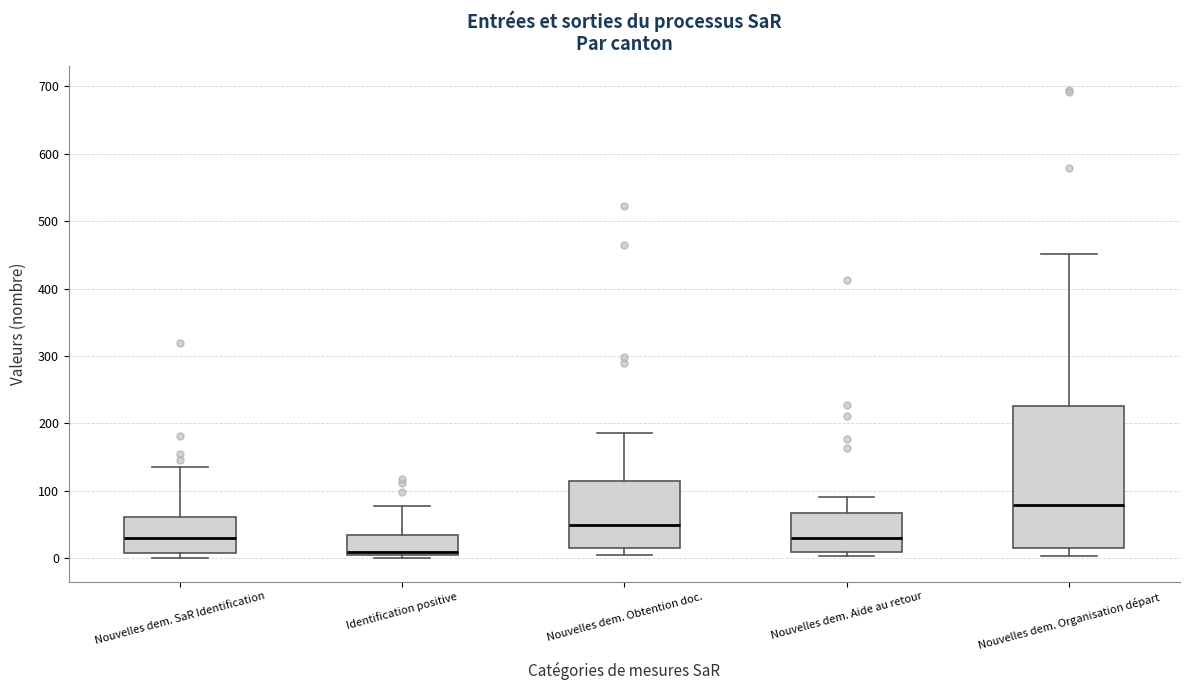

Reading left to right, transcribe this box plot: for each box, give where its median line is, the range the box spans, and where its two whiskers end, as read against the y-axis. The values are not printed on the chart, so give them approximately, as read against the axis.

Nouvelles dem. SaR Identification: median 30, box 10 to 60, whiskers 0 to 140
Identification positive: median 10, box 0 to 30, whiskers 0 (just below the box's lower edge) to 80
Nouvelles dem. Obtention doc.: median 50, box 20 to 110, whiskers 10 to 190
Nouvelles dem. Aide au retour: median 30, box 10 to 70, whiskers 0 to 90
Nouvelles dem. Organisation départ: median 80, box 20 to 230, whiskers 0 to 450